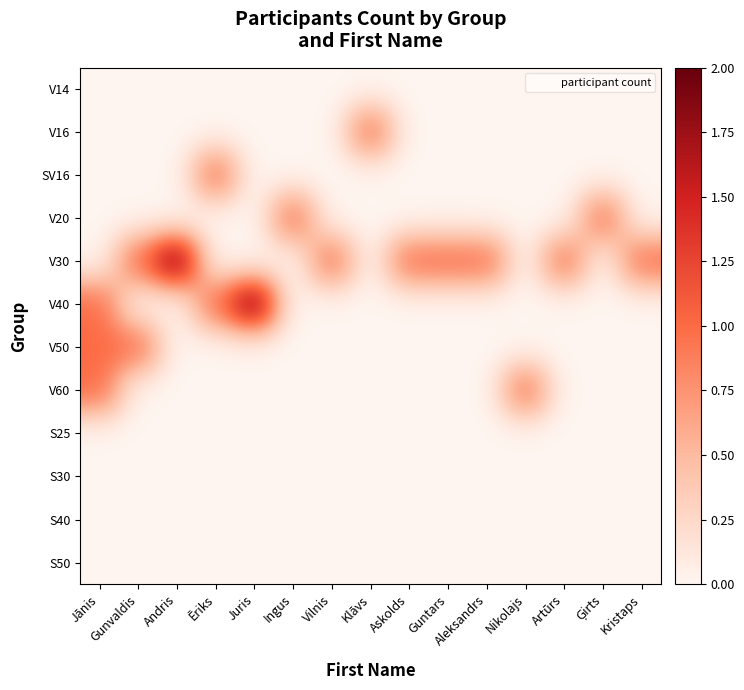

What is the total value across all series at Vilnis?

1